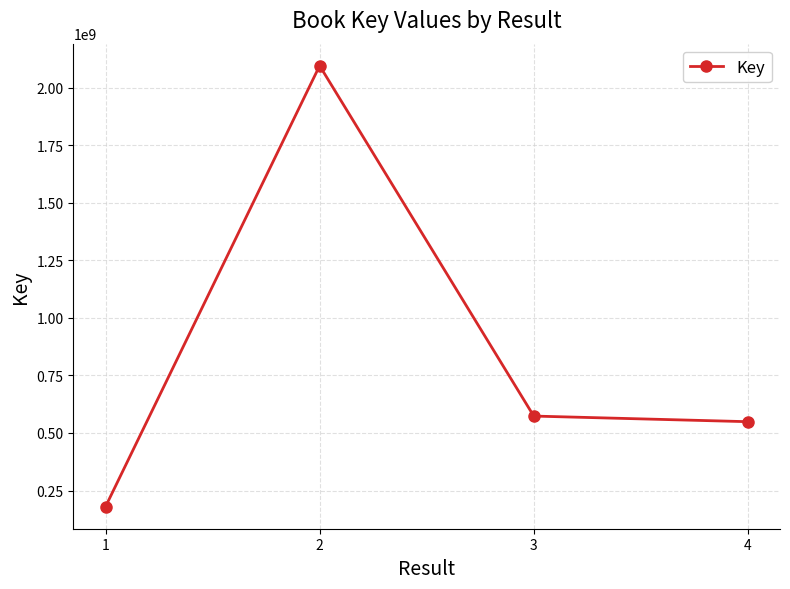

What is the change in value from 1 to 2?

+1914963242